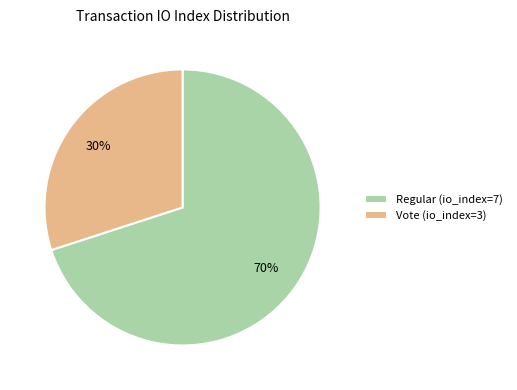

How many segments does this pie chart have?

2